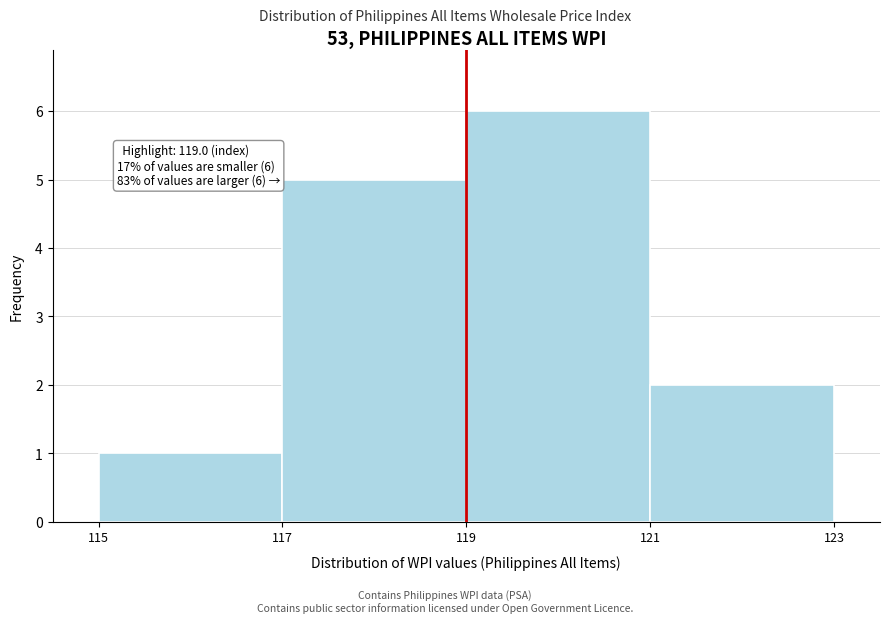

Over which range of the x-axis is the bar tallest?

119 to 121